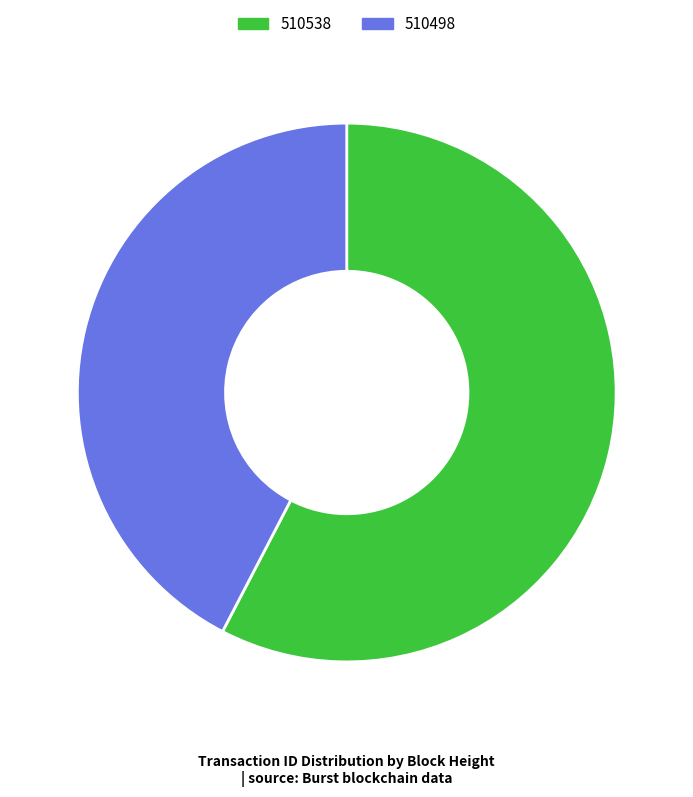

Count the number of slices in the pie.

2